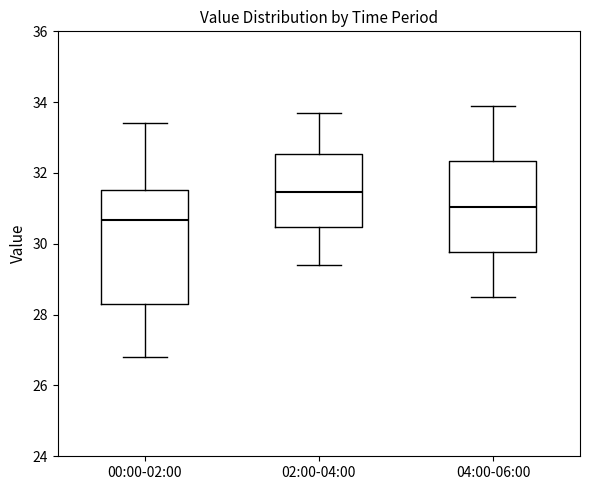

Which box's median line is the lowest?

00:00-02:00